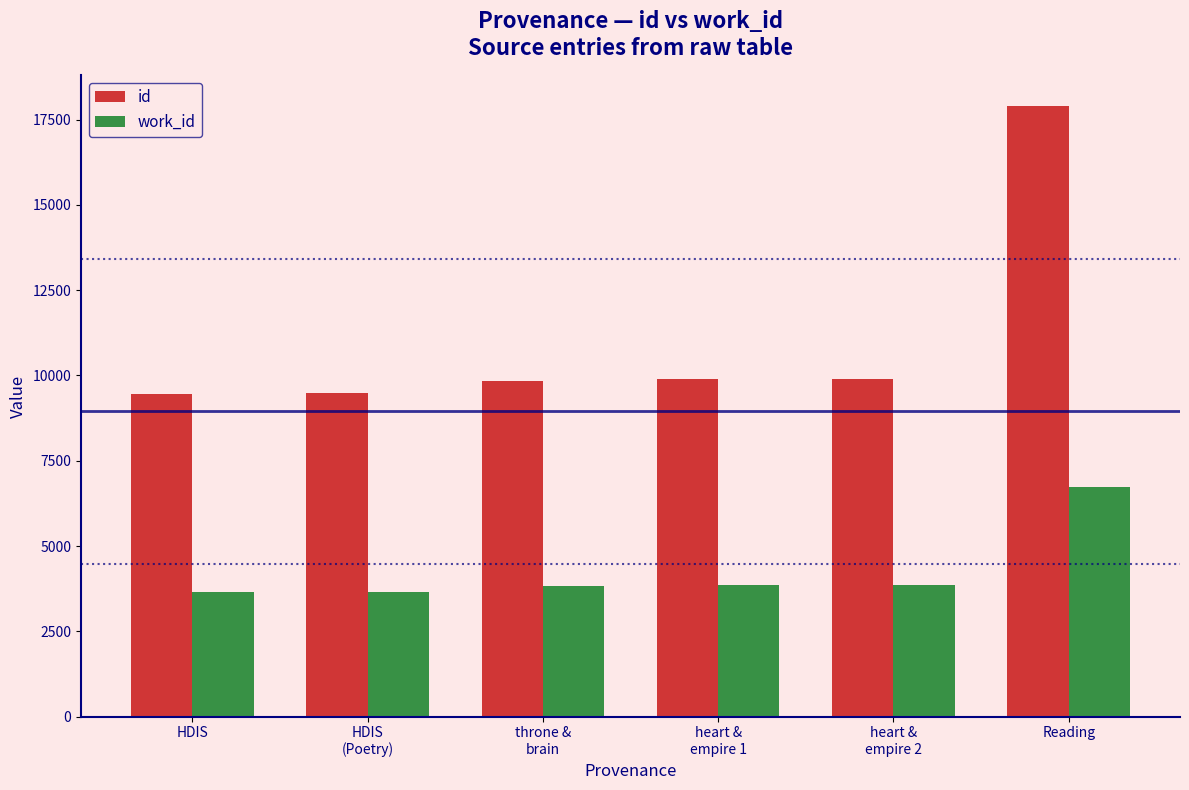

What position from the left is HDIS
(Poetry)?

2